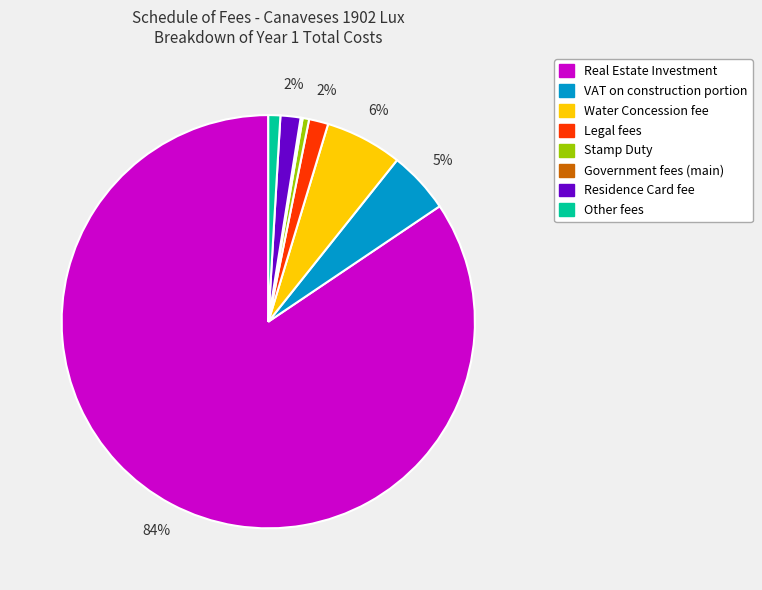

Combined, do VAT on construction portion and Legal fees account for over 50%?

No